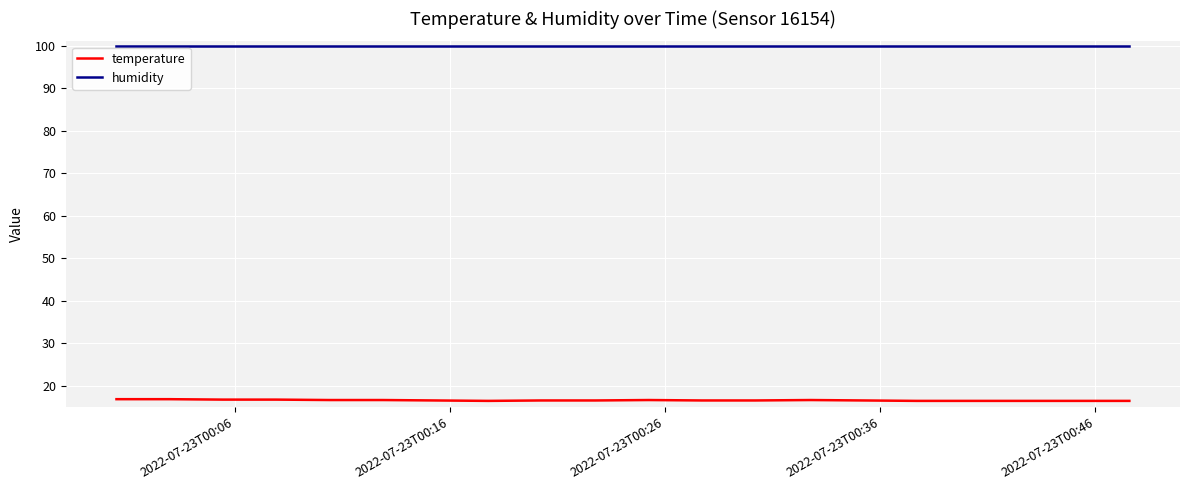

Count the number of categories in the chart.

20